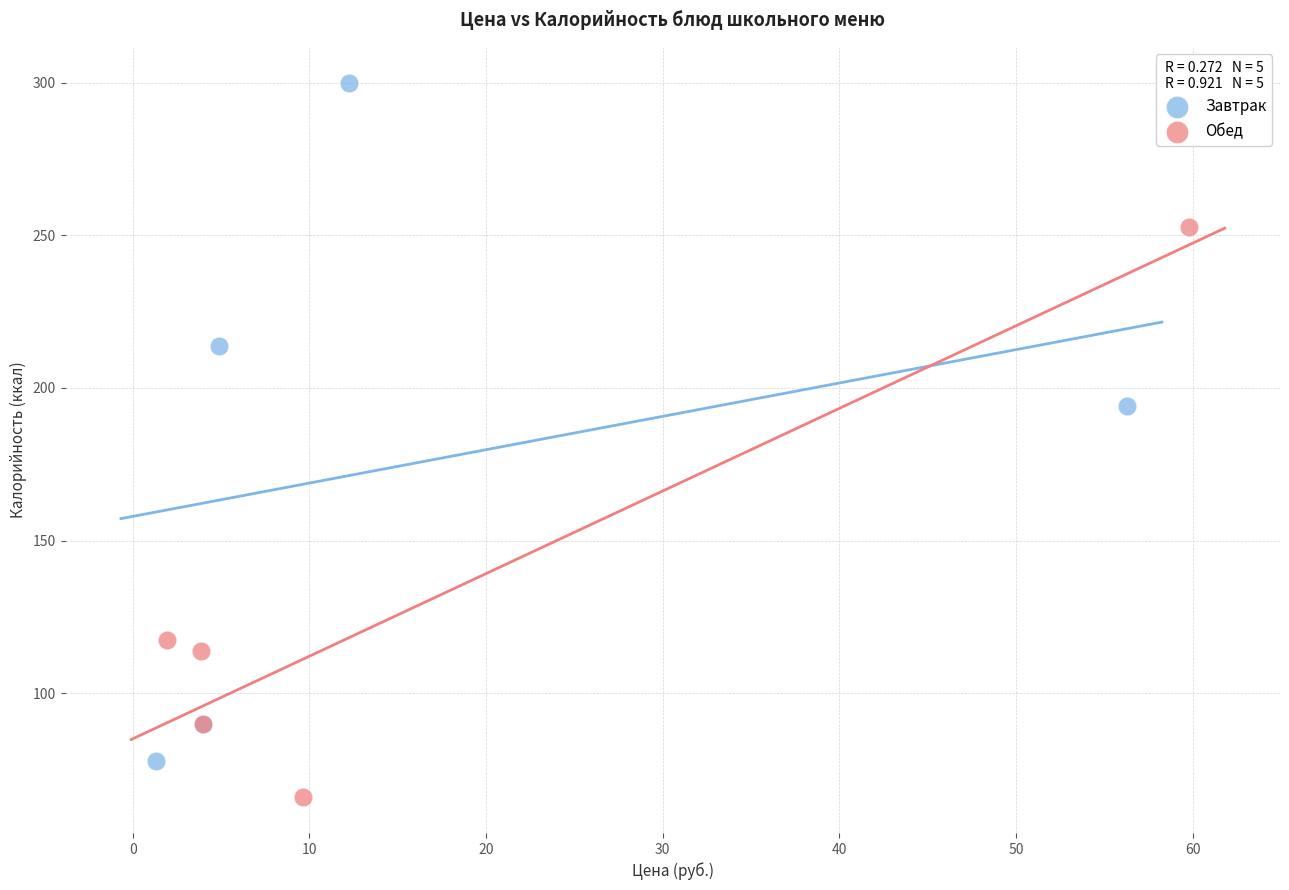

Which series contains the lowest Y value?

Обед